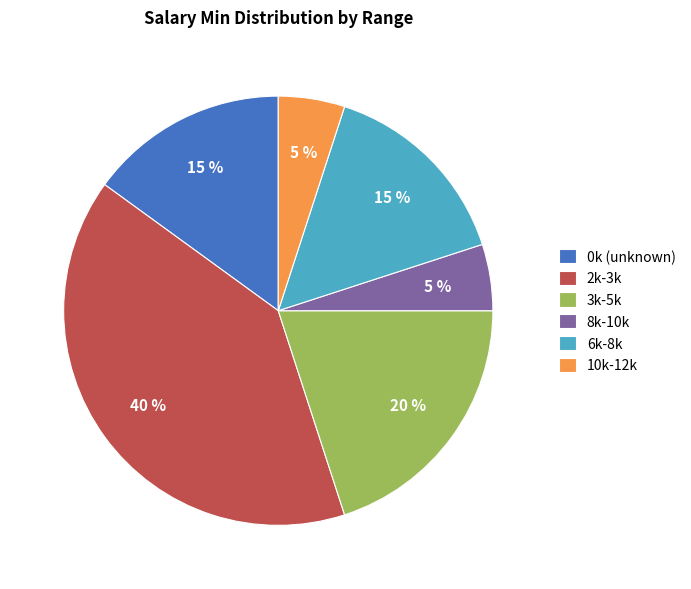

Do 2k-3k and 10k-12k together represent more than half of the pie?

No